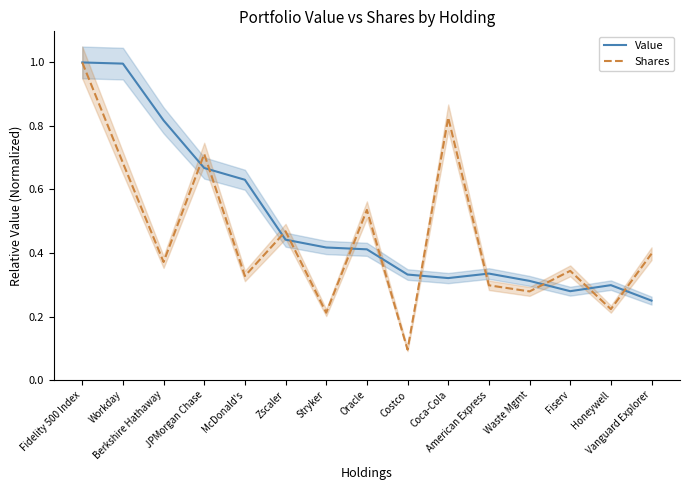

The value of Shares at Stryker is 0.2. True or false?

True